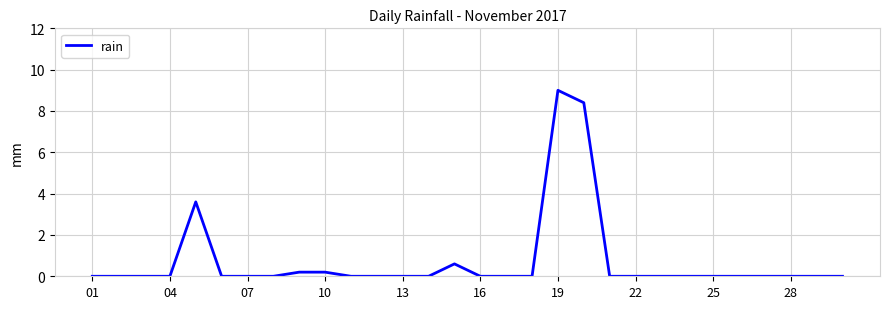

What is the maximum value shown in the chart?

9.0